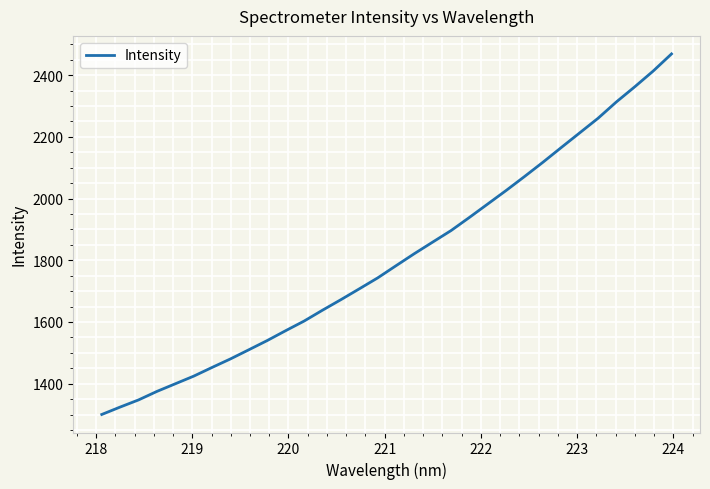

What is the minimum value shown in the chart?

1300.2